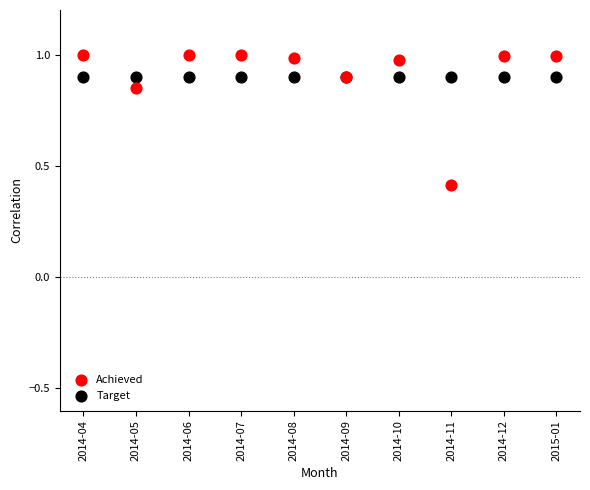

In the Target series, what Y value is closest to 0?

0.9